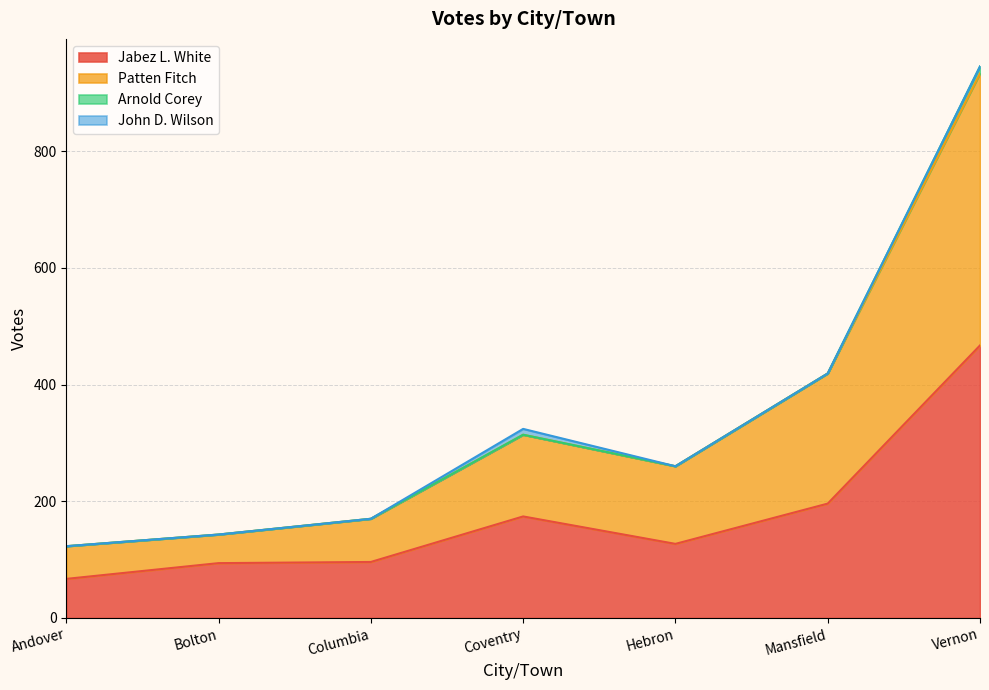

At which category is the sum across all series the highest?

Vernon